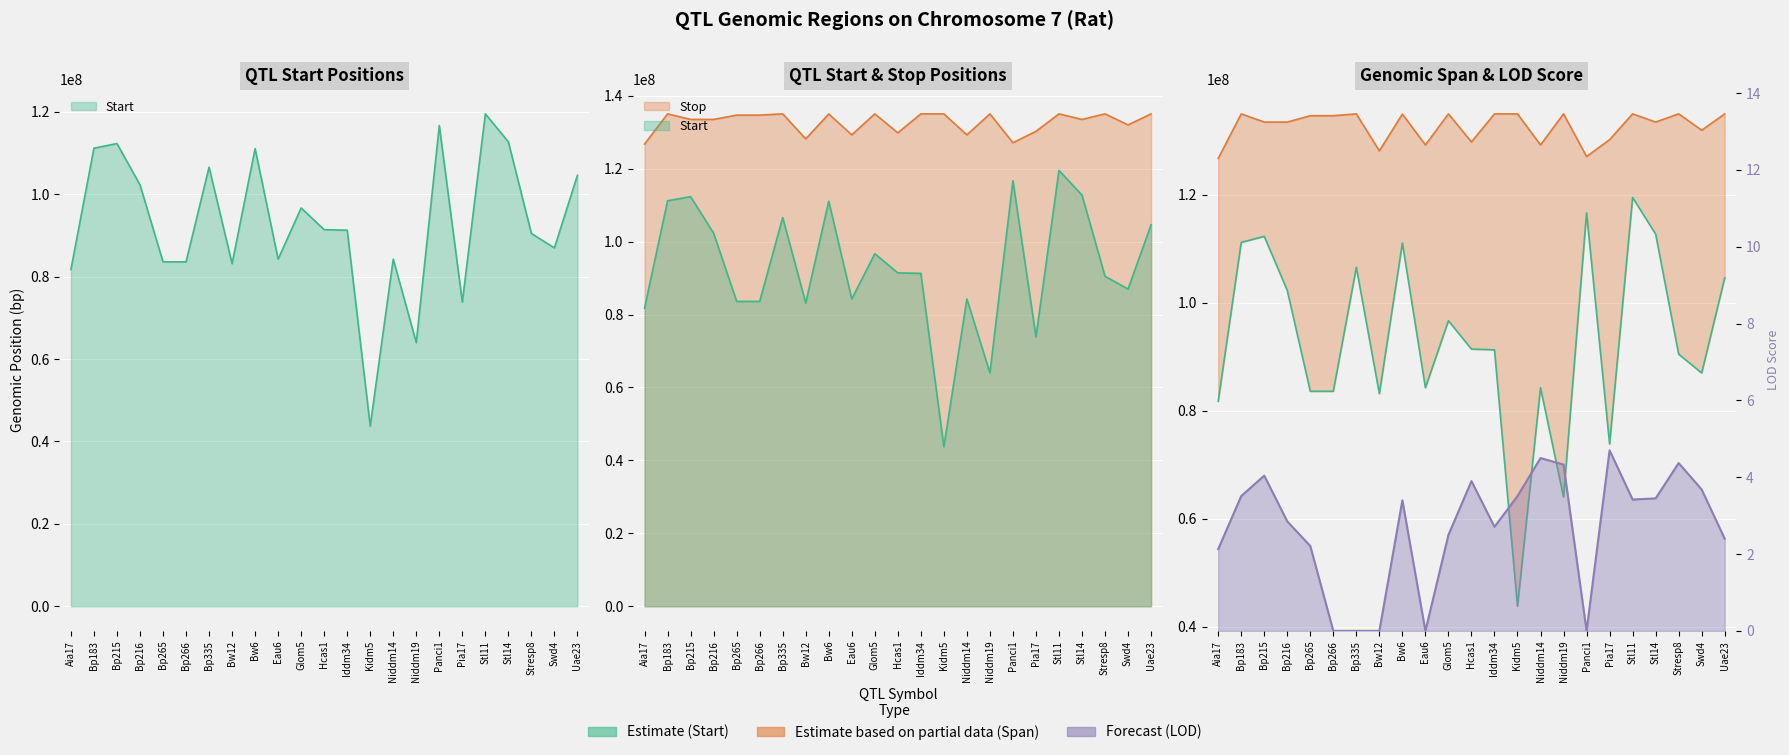

List the labels in order of Start value, largest first.

Stl11, Panci1, Stl14, Bp215, Bp183, Bw6, Bp335, Uae23, Bp216, Glom5, Hcas1, Iddm34, Stresp8, Swd4, Eau6, Niddm14, Bp265, Bp266, Bw12, Aia17, Pia17, Niddm19, Kidm5